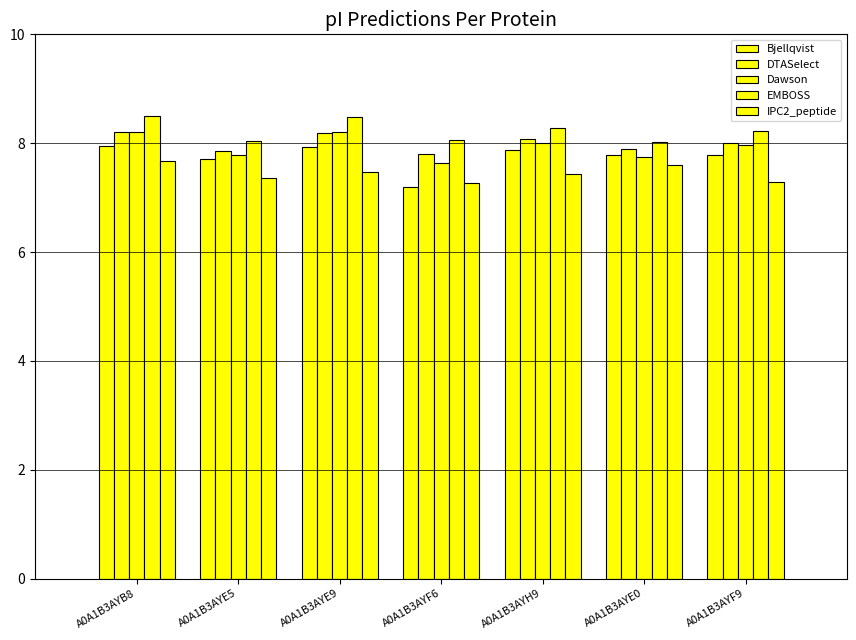

What is the sum of all Dawson values?

55.5